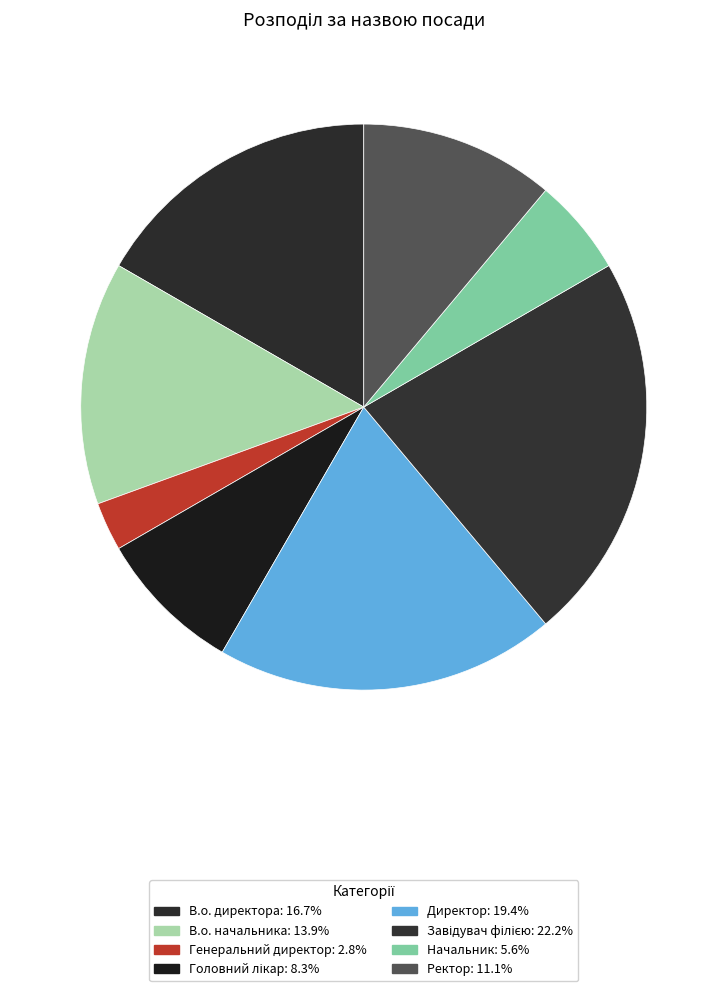

To the nearest percent, what is the combined percentage of Ректор and Головний лікар?

19%